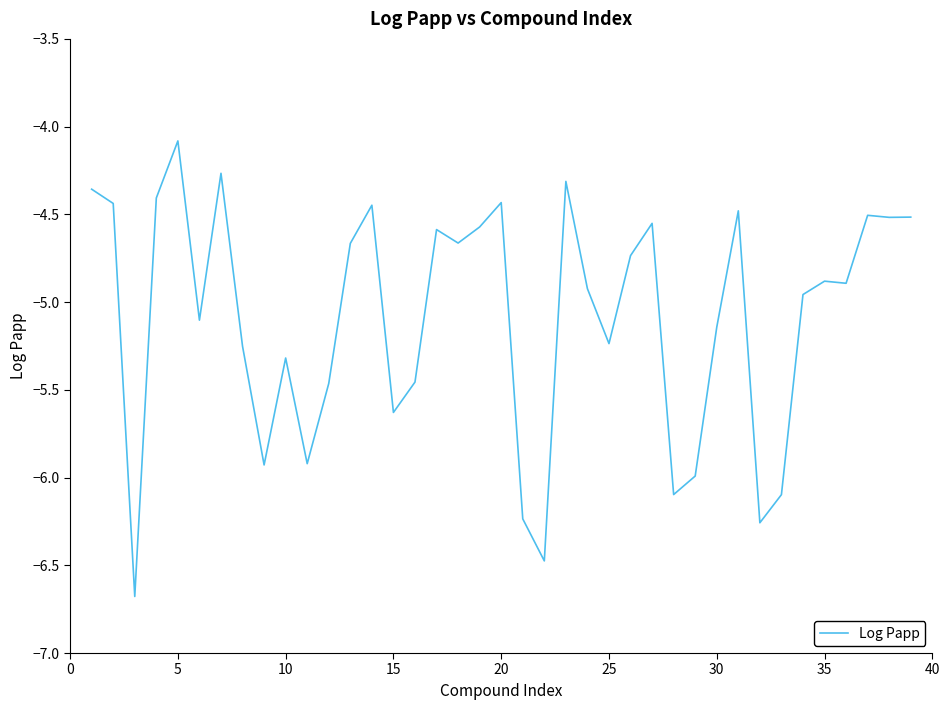

What is the difference between the maximum and minimum values?

2.6